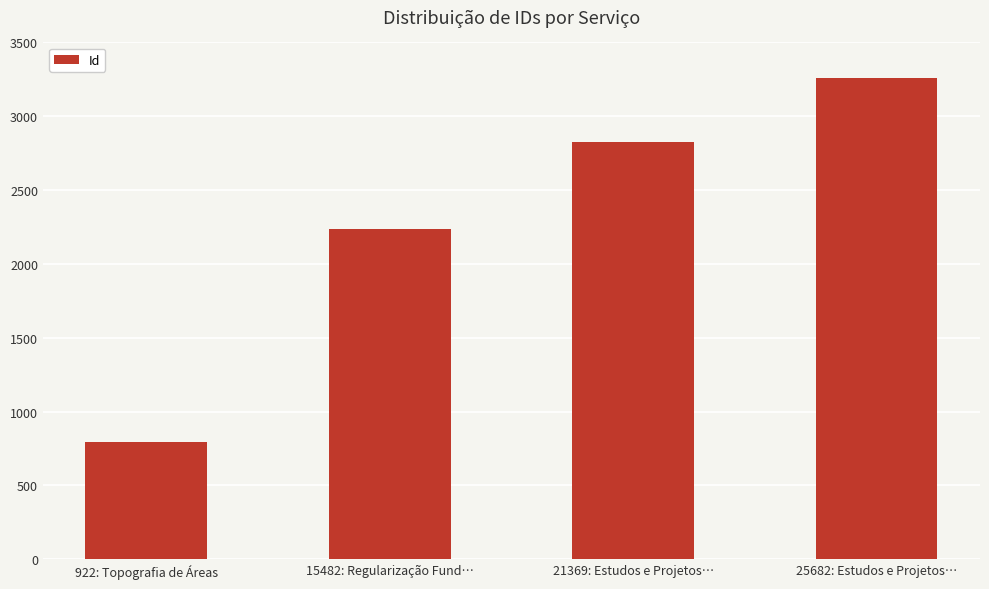

The value at 922: Topografia de Áreas is 543. True or false?

False